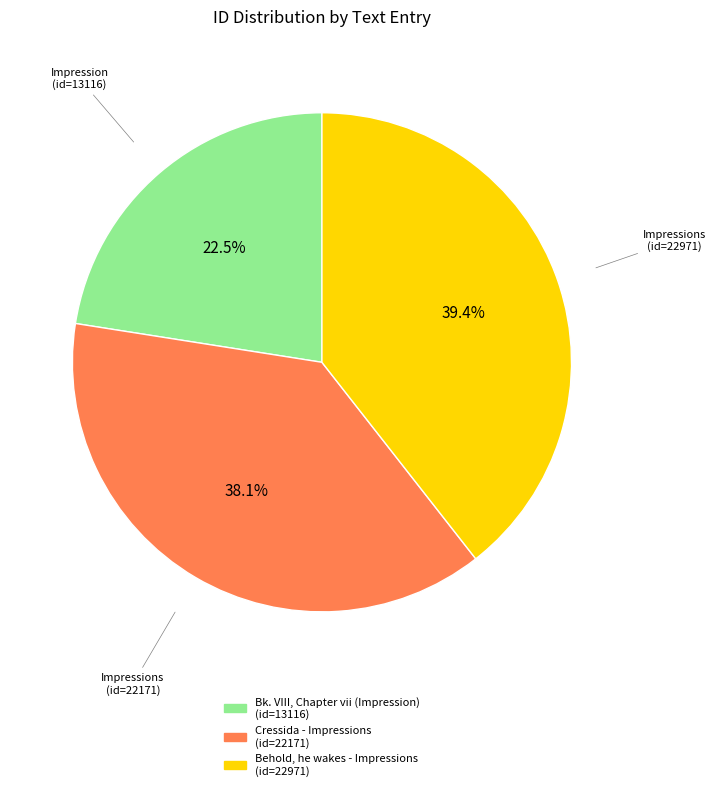

To the nearest percent, what portion does Cressida - Impressions represent?

38%